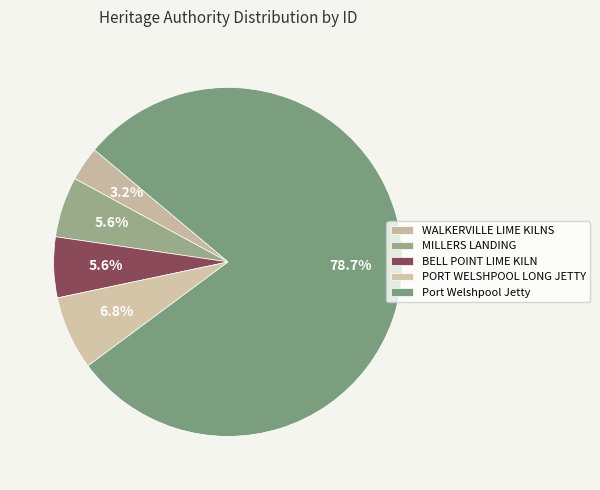

How many segments does this pie chart have?

5